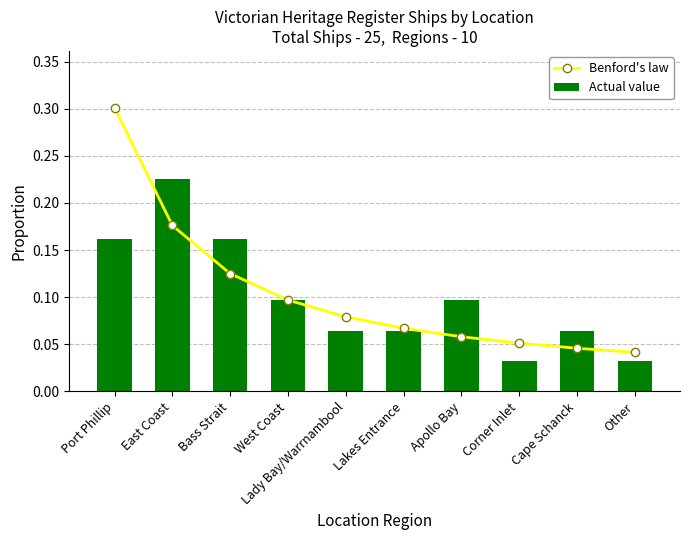

What is the approximate value of Actual value at Cape Schanck?

0.1